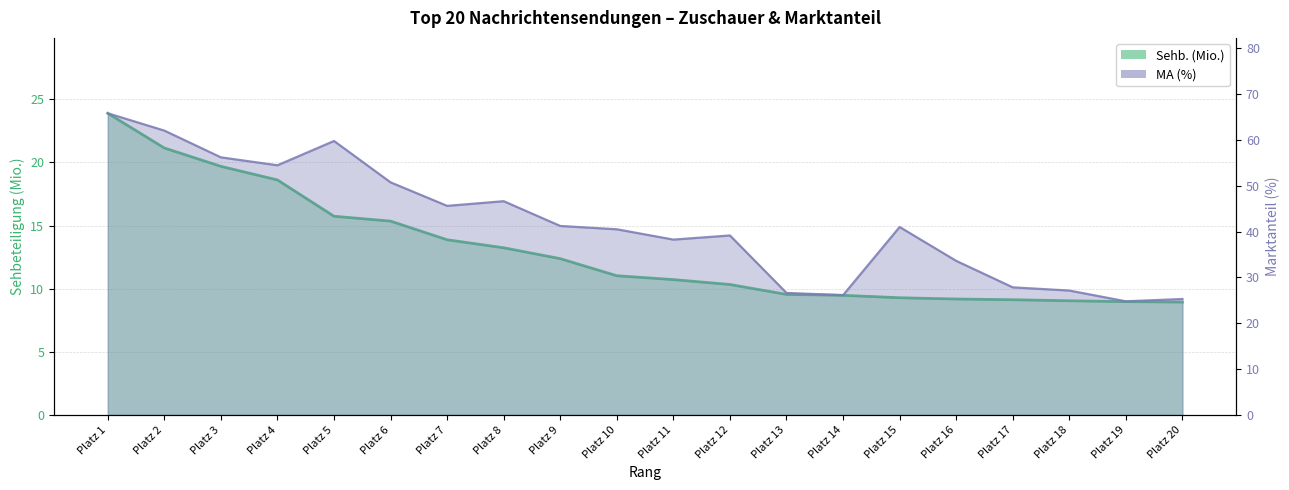

True or false: Sehb. (Mio.) and MA (%) intersect in this chart.

False